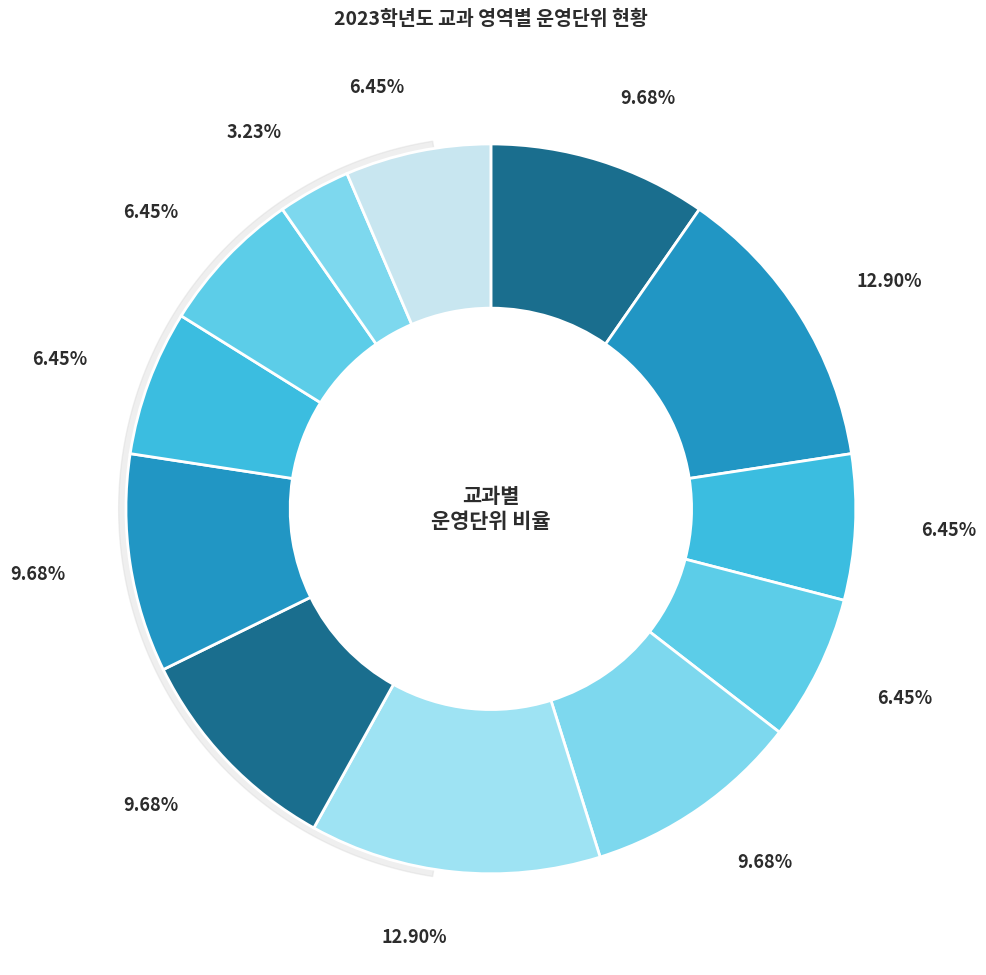

Is 사회·문화 the majority of the pie?

No